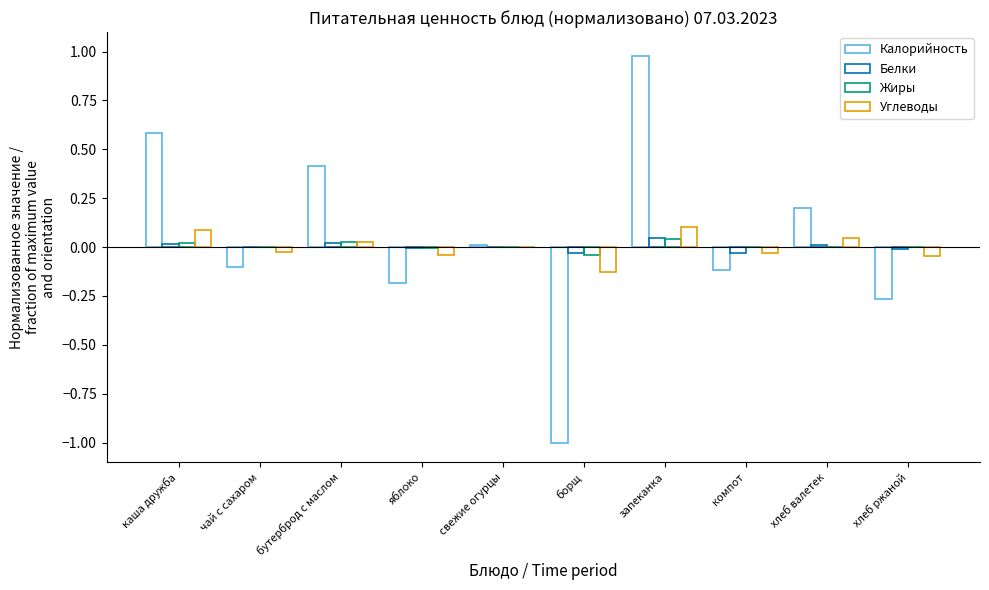

Count the number of data series in this chart.

4